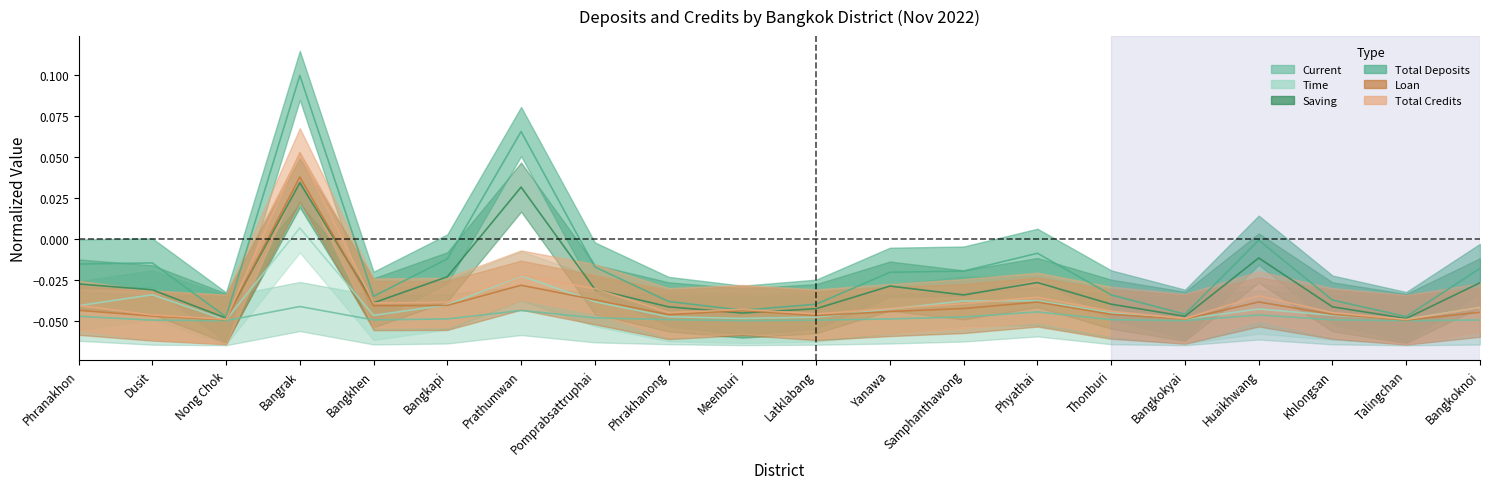

What position from the left is Huaikhwang?

17